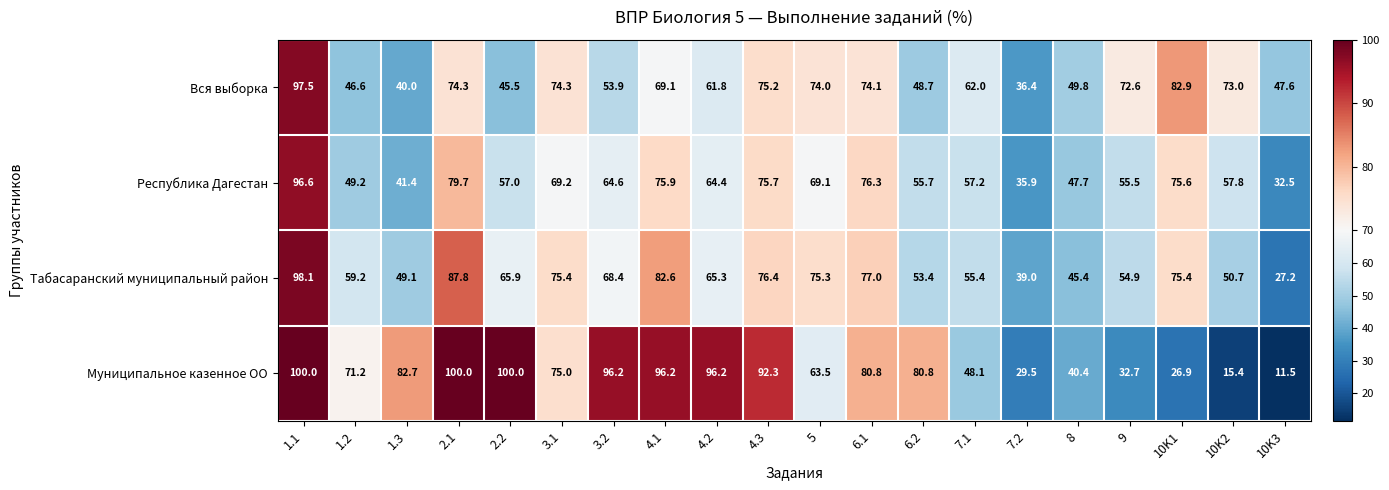

What is the difference between the maximum and second lowest values in the Муниципальное казенное ОО series?

84.6